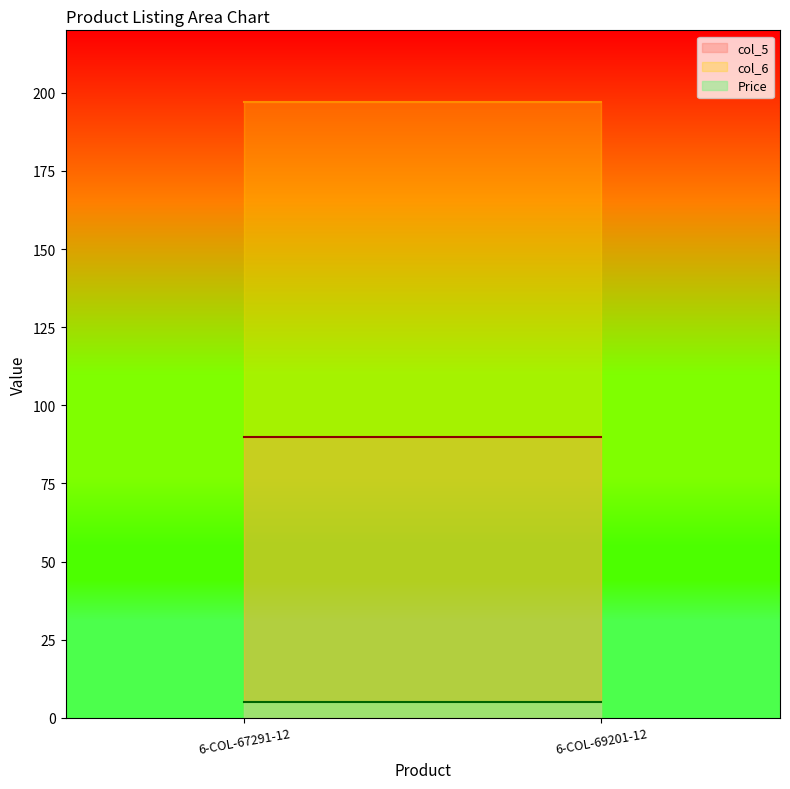

What is the average value of the Price series?

5.0